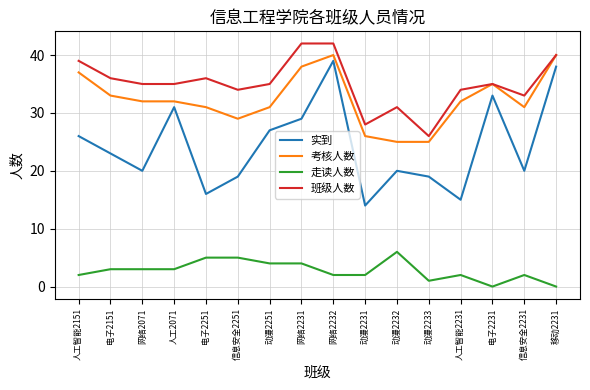

Count the number of data series in this chart.

4